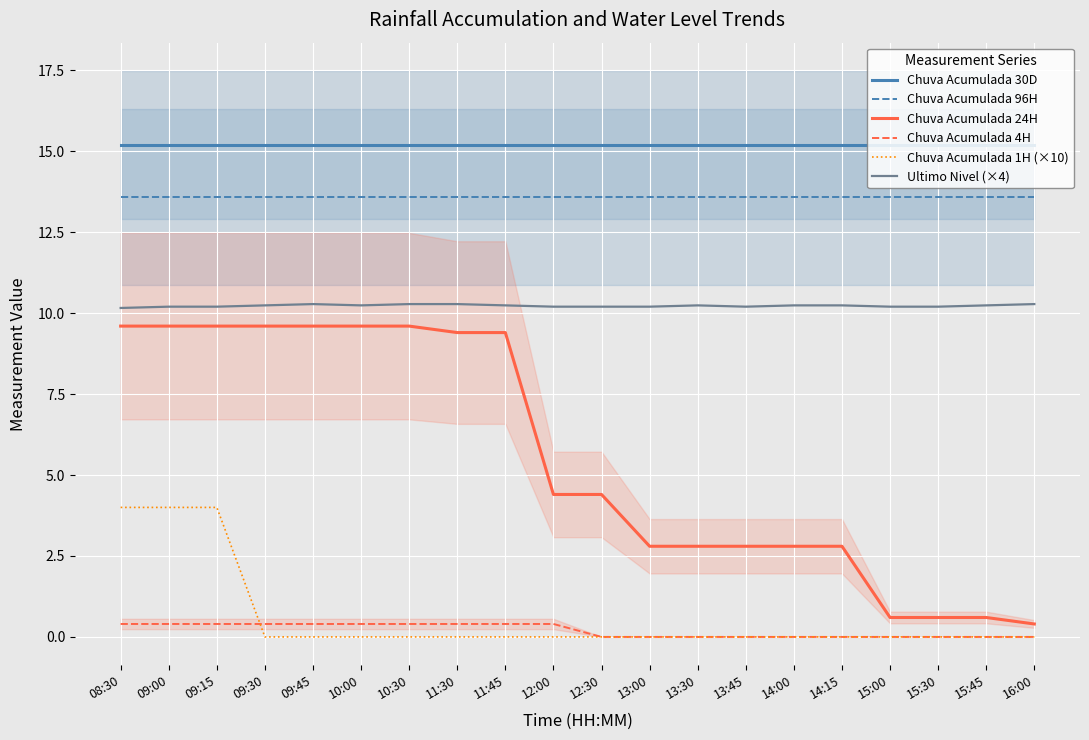

At which label is Chuva Acumulada 4H closest to 0?

12:30